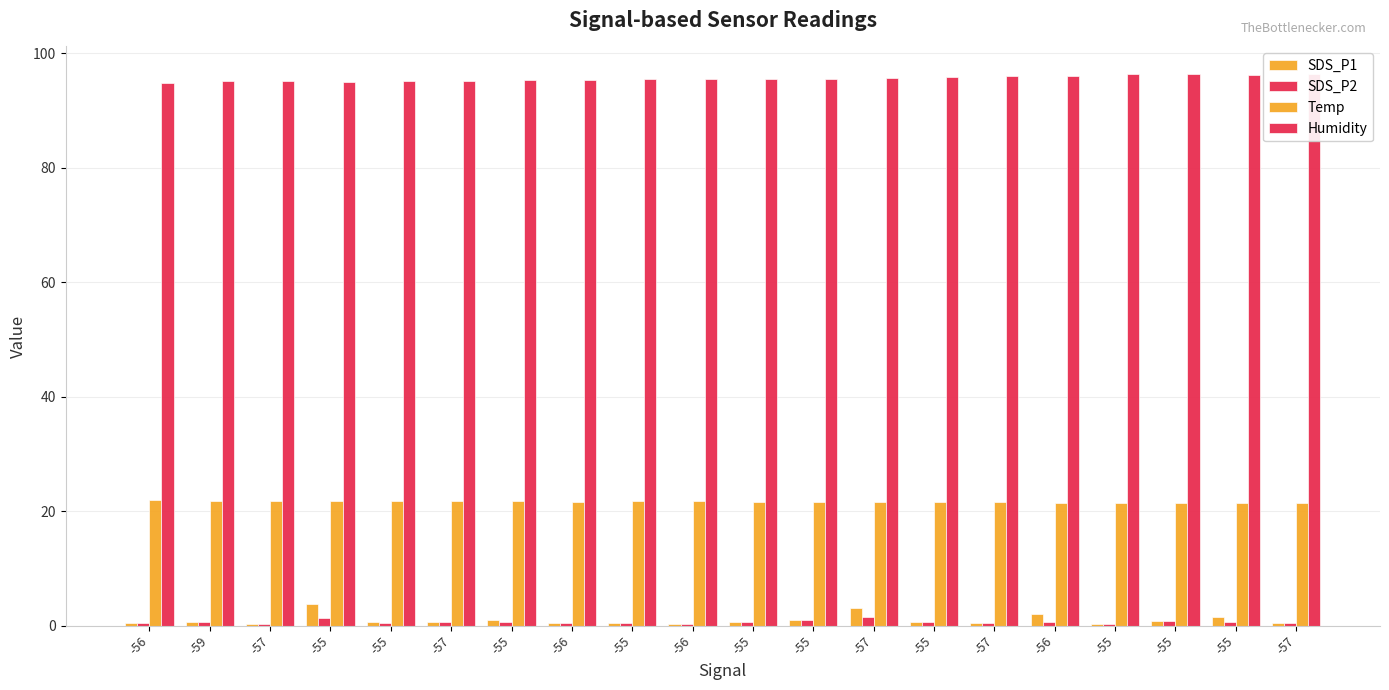

Which has a higher value, -55 or -57?

-57